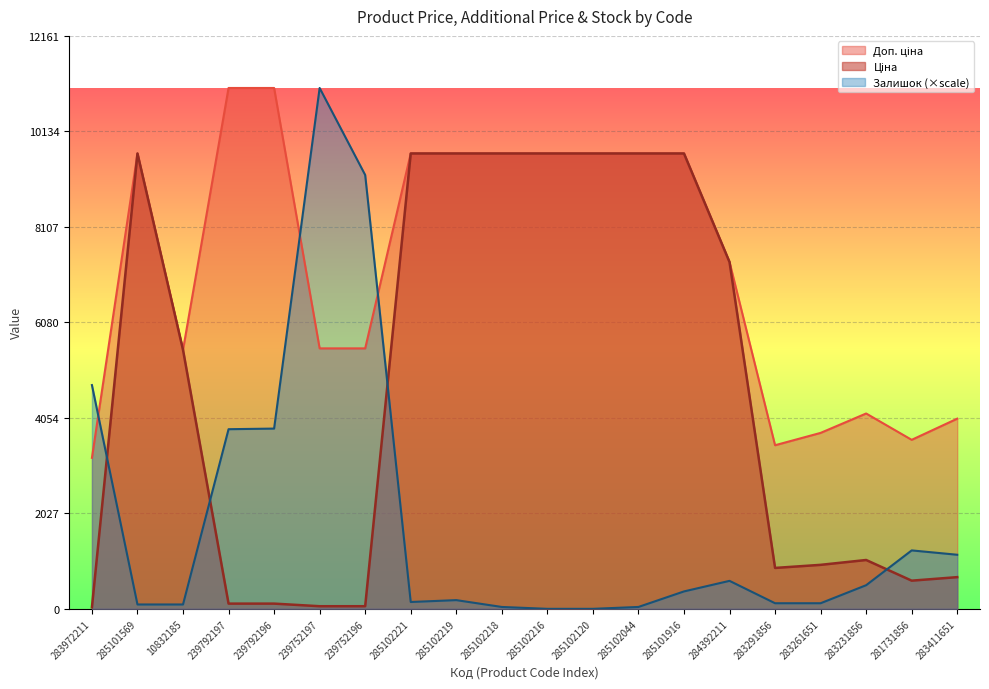

What is the difference between the highest and lowest values at 239752196?

9152.8